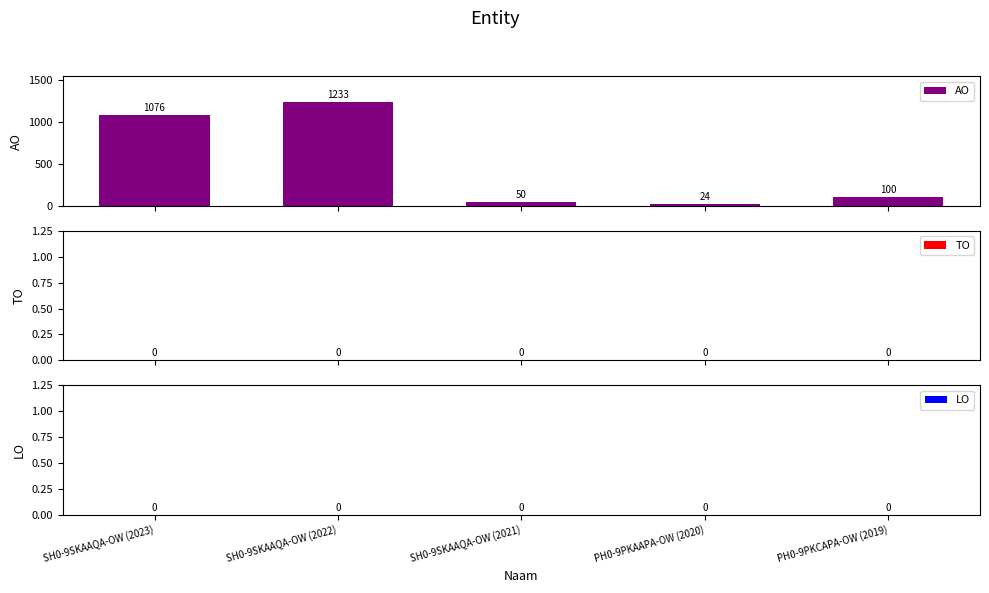

What is the difference between the second highest and second lowest values?

1026